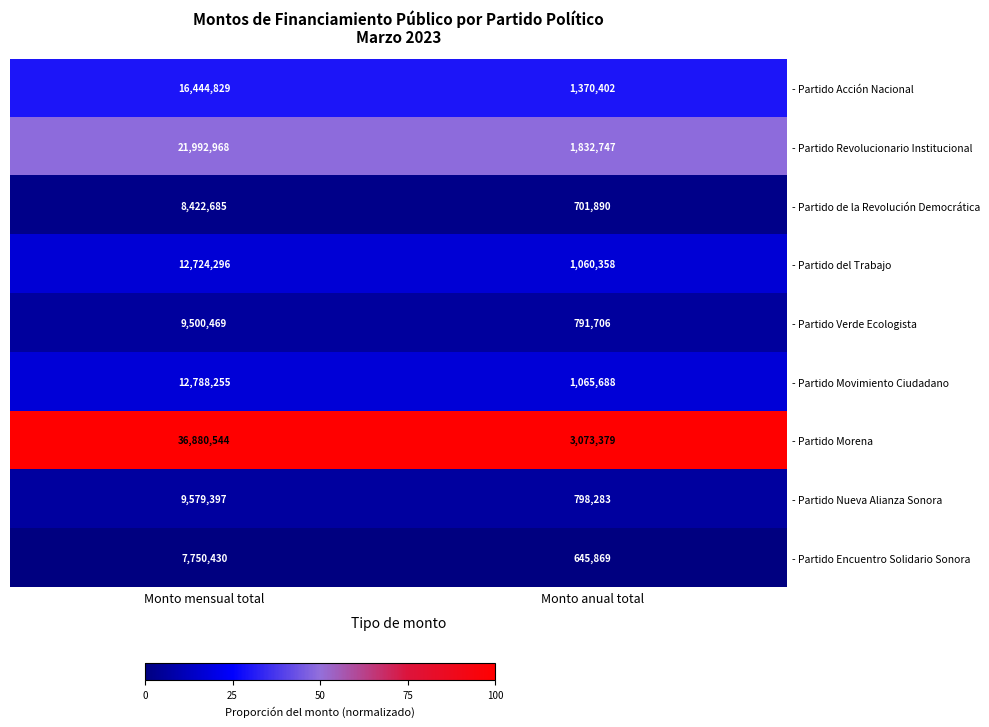

Reading left to right, list all the values displayed in this chart.

- Partido Acción Nacional: Monto mensual total=16444829	Monto anual total=1370402
- Partido Revolucionario Institucional: Monto mensual total=21992968	Monto anual total=1832747
- Partido de la Revolución Democrática: Monto mensual total=8422685	Monto anual total=701890
- Partido del Trabajo: Monto mensual total=12724296	Monto anual total=1060358
- Partido Verde Ecologista: Monto mensual total=9500469	Monto anual total=791706
- Partido Movimiento Ciudadano: Monto mensual total=12788255	Monto anual total=1065688
- Partido Morena: Monto mensual total=36880544	Monto anual total=3073379
- Partido Nueva Alianza Sonora: Monto mensual total=9579397	Monto anual total=798283
- Partido Encuentro Solidario Sonora: Monto mensual total=7750430	Monto anual total=645869